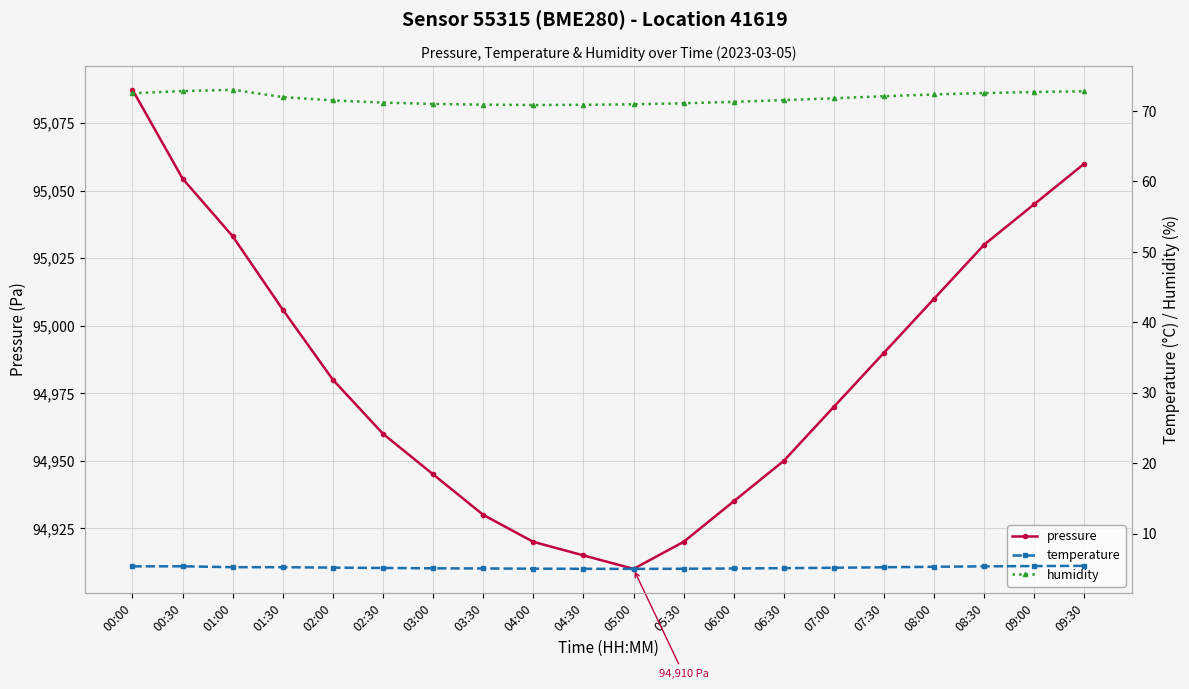

Reading left to right, extract all data points from this chart.

pressure: 00:00=95087.3	00:30=95054.4	01:00=95033.1	01:30=95005.9	02:00=94980.0	02:30=94960.0	03:00=94945.0	03:30=94930.0	04:00=94920.0	04:30=94915.0	05:00=94910.0	05:30=94920.0	06:00=94935.0	06:30=94950.0	07:00=94970.0	07:30=94990.0	08:00=95010.0	08:30=95030.0	09:00=95045.0	09:30=95060.0
temperature: 00:00=5.4	00:30=5.4	01:00=5.3	01:30=5.3	02:00=5.2	02:30=5.2	03:00=5.1	03:30=5.1	04:00=5.0	04:30=5.0	05:00=5.0	05:30=5.0	06:00=5.1	06:30=5.1	07:00=5.2	07:30=5.2	08:00=5.3	08:30=5.4	09:00=5.4	09:30=5.5
humidity: 00:00=72.5	00:30=72.8	01:00=73.0	01:30=72.0	02:00=71.5	02:30=71.2	03:00=71.0	03:30=70.9	04:00=70.8	04:30=70.9	05:00=71.0	05:30=71.1	06:00=71.3	06:30=71.5	07:00=71.8	07:30=72.1	08:00=72.3	08:30=72.5	09:00=72.7	09:30=72.8